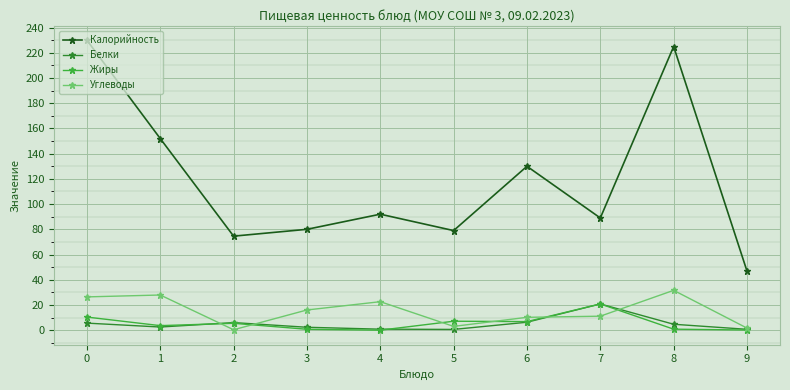

At which label does Углеводы reach its peak?

8